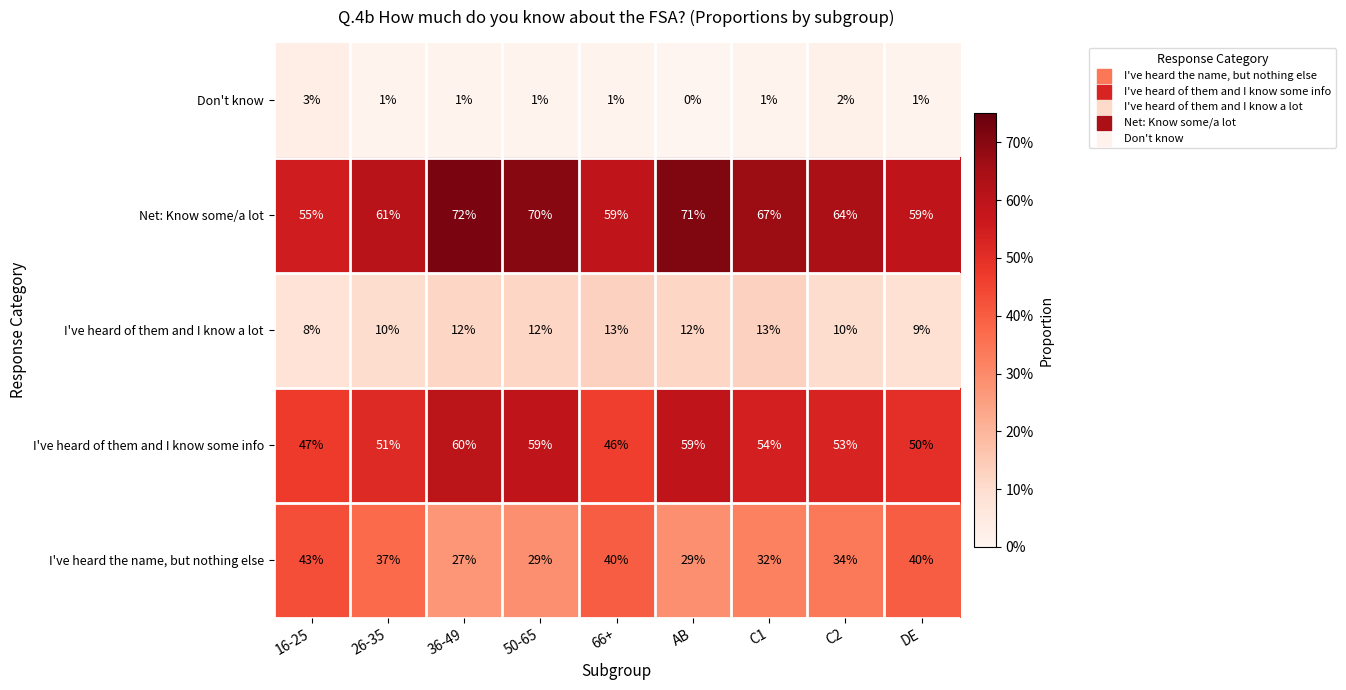

At which label does I've heard the name, but nothing else first exceed 34?

16-25